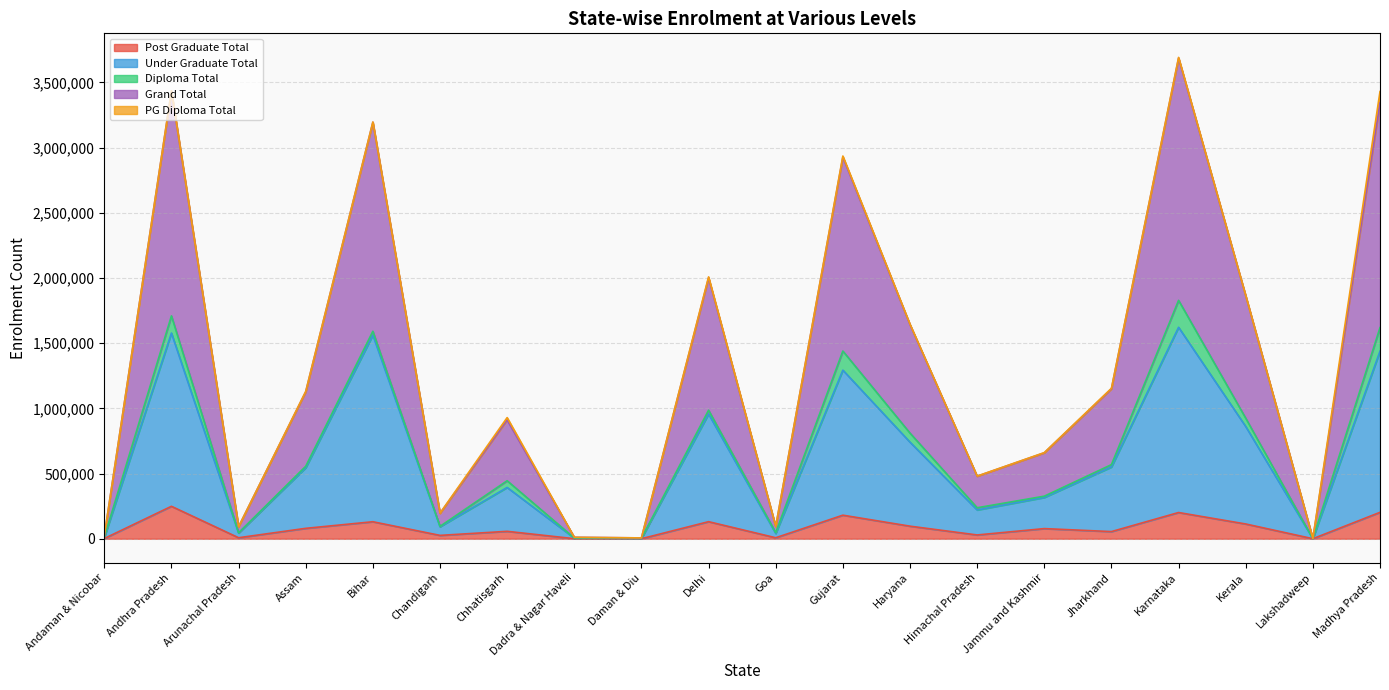

What is the difference between the maximum and minimum values in the Grand Total series?

3690776